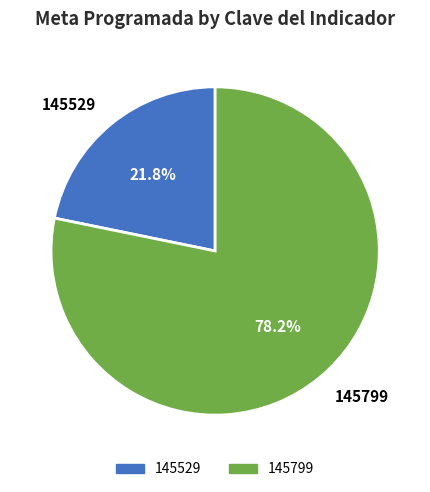

To the nearest percent, what is the combined percentage of 145799 and 145529?

100%